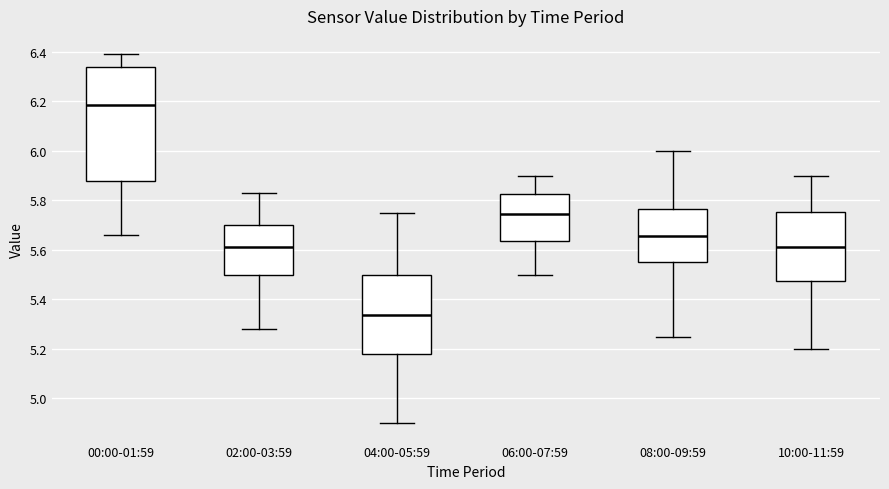

Reading left to right, read every box against the y-axis: the position of its median line, the range the box covers, and the ends of its whiskers. The values are not printed on the chart, so give them approximately, as read against the axis.

00:00-01:59: median 6.18, box 5.88 to 6.34, whiskers 5.66 to 6.40
02:00-03:59: median 5.62, box 5.50 to 5.70, whiskers 5.28 to 5.84
04:00-05:59: median 5.34, box 5.18 to 5.50, whiskers 4.90 to 5.76
06:00-07:59: median 5.74, box 5.64 to 5.82, whiskers 5.50 to 5.90
08:00-09:59: median 5.66, box 5.56 to 5.76, whiskers 5.26 to 6.00
10:00-11:59: median 5.62, box 5.48 to 5.76, whiskers 5.20 to 5.90